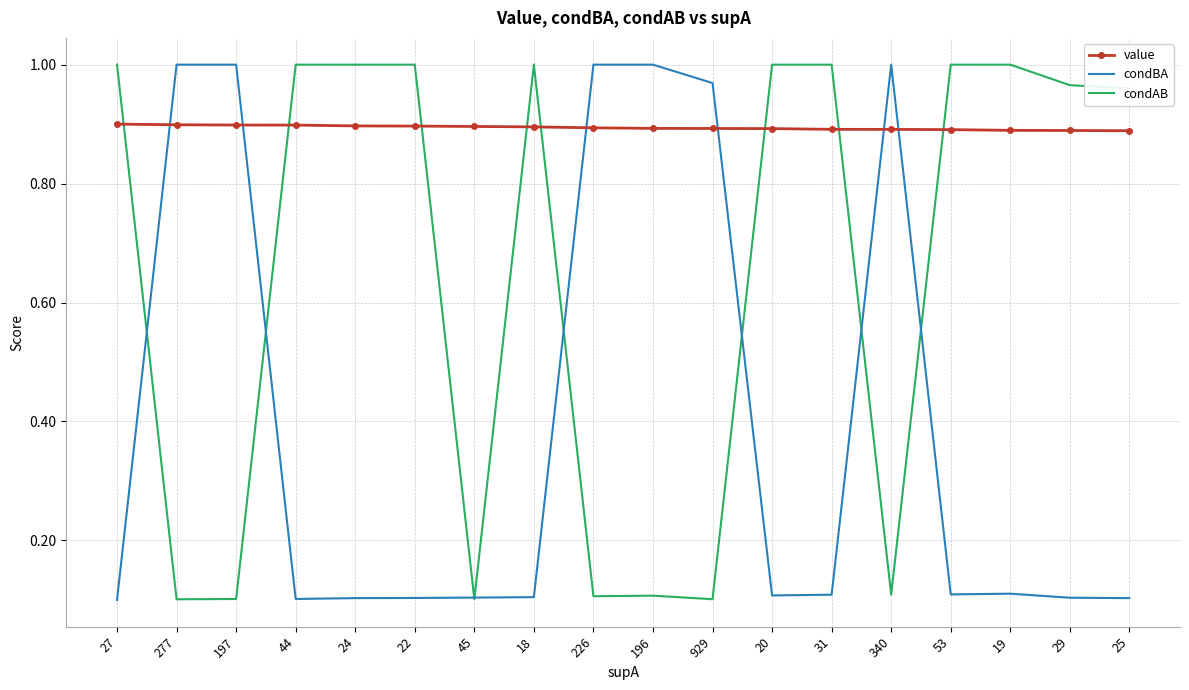

At how many categories does at least one series exceed 0?

18